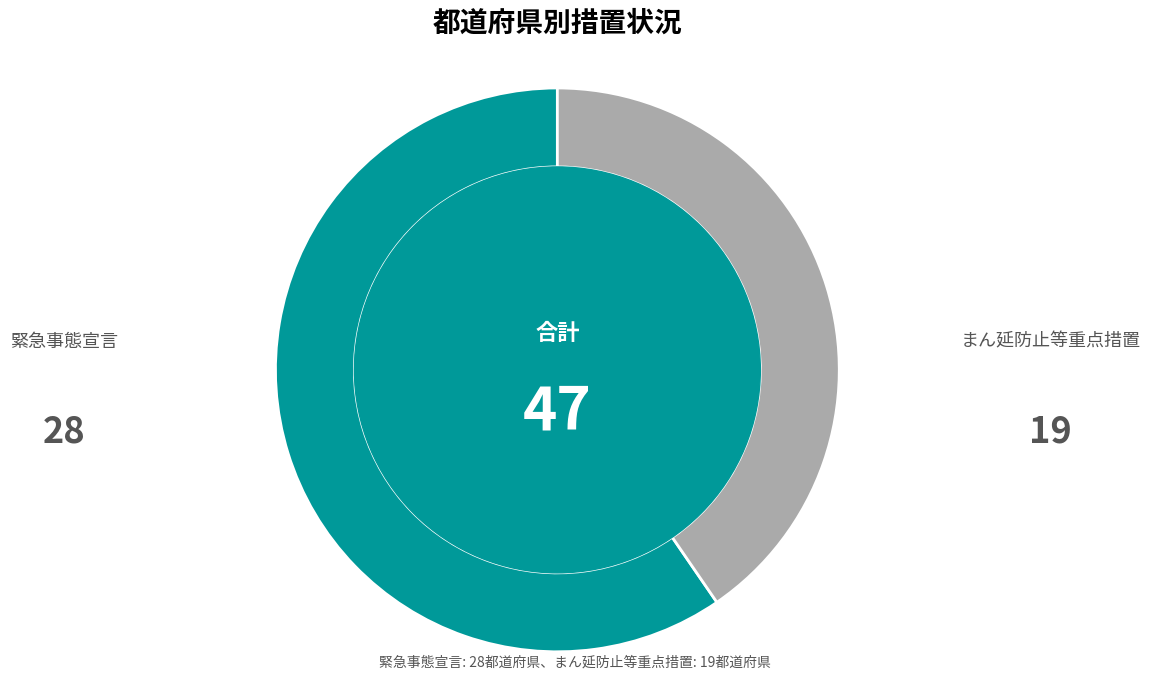

Which has a higher value, まん延防止等重点措置 or 緊急事態宣言?

緊急事態宣言